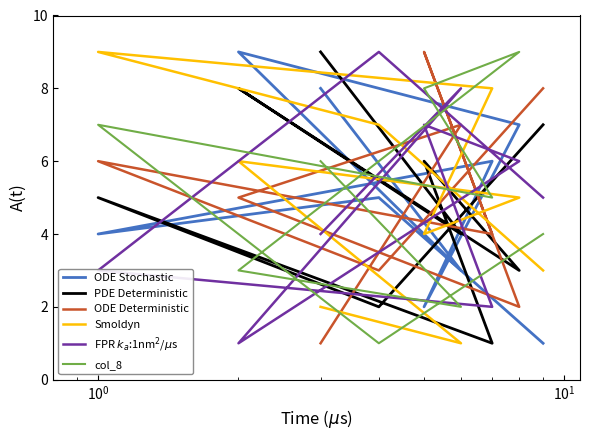

What is the label of the 3rd point from the left?

$\mathdefault{10^{0}}$